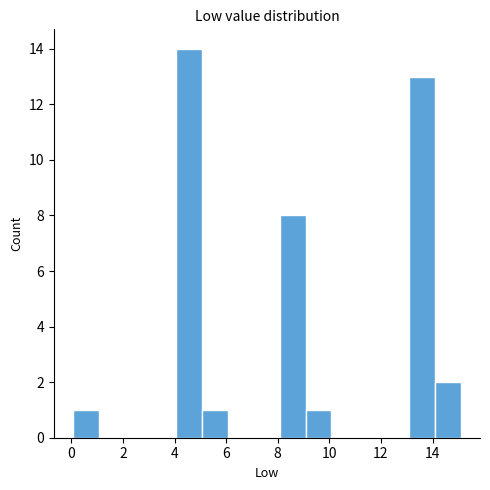

Reading left to right, transcribe this chart: for each bar, give the range it covers on the x-axis and its height. Neither the bar edges nor the heights are printed on the chart, so give them approximately, as read against the axes.

0 to 1: 1
1 to 2: 0
2 to 3: 0
3 to 4: 0
4 to 5: 14
5 to 6: 1
6 to 7: 0
7 to 8: 0
8 to 9: 8
9 to 10: 1
10 to 11: 0
11 to 12: 0
12 to 13: 0
13 to 14: 13
14 to 15: 2